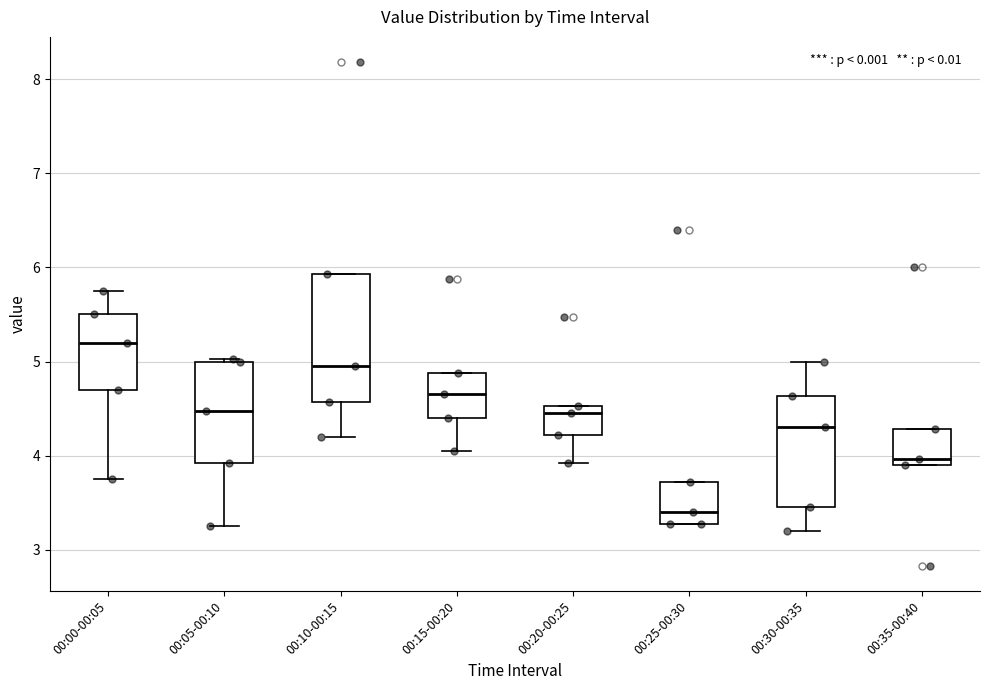

Which box has the highest median line?

00:00-00:05